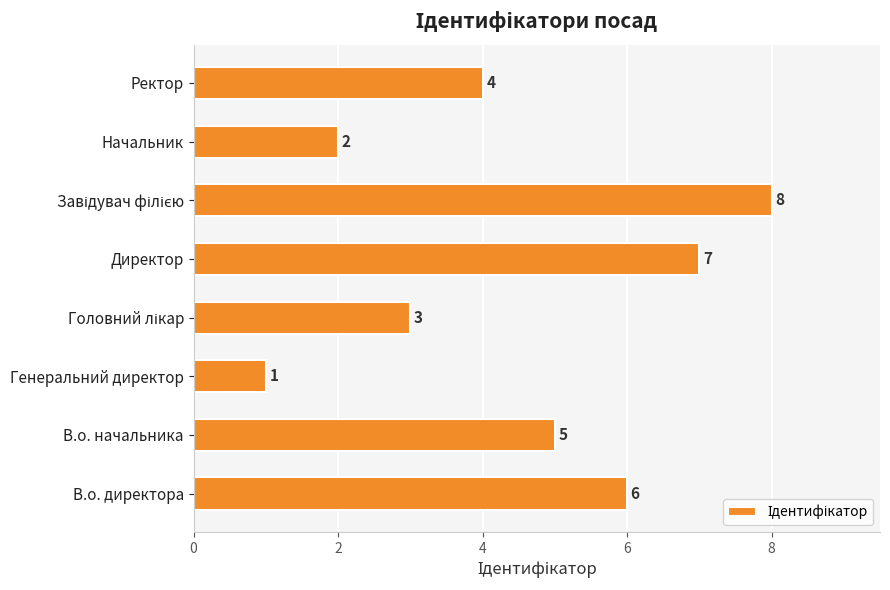

Is it true that the value at Ректор is 4?

True